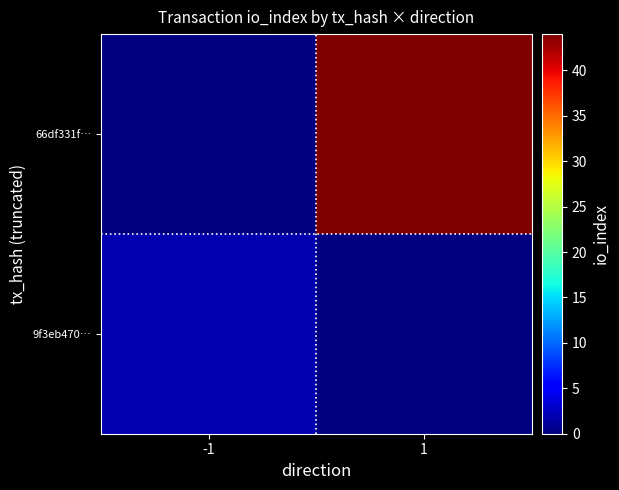

List the series in order of their overall mean, highest first.

9f3eb470…, 66df331f…